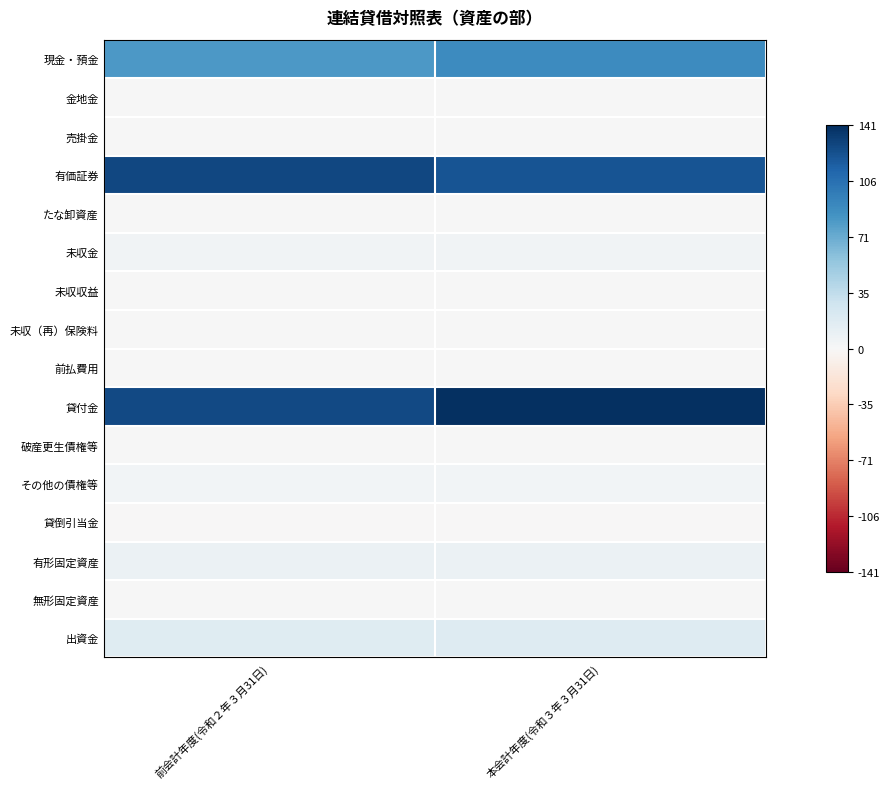

At which category is the sum across all series the highest?

本会計年度(令和３年３月31日)